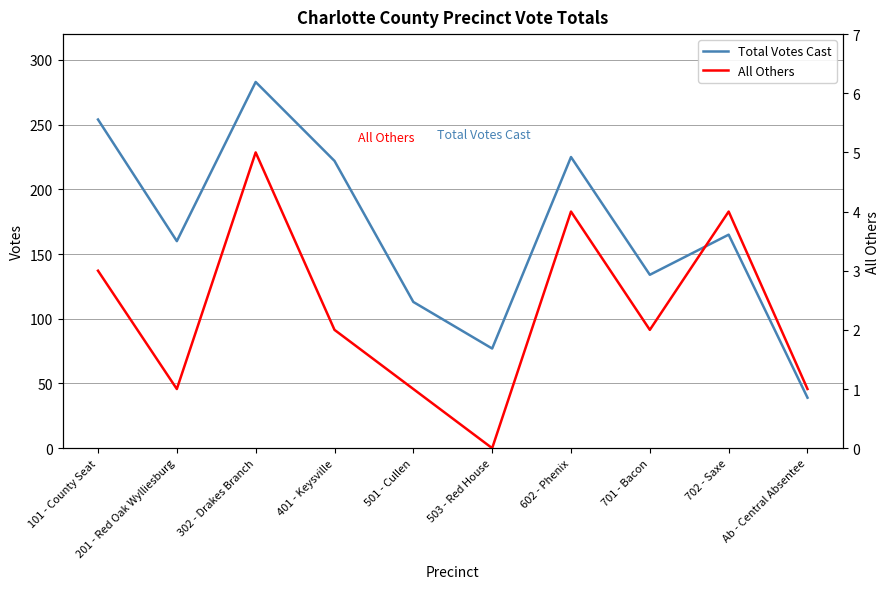

What is the sum of all All Others values?

23